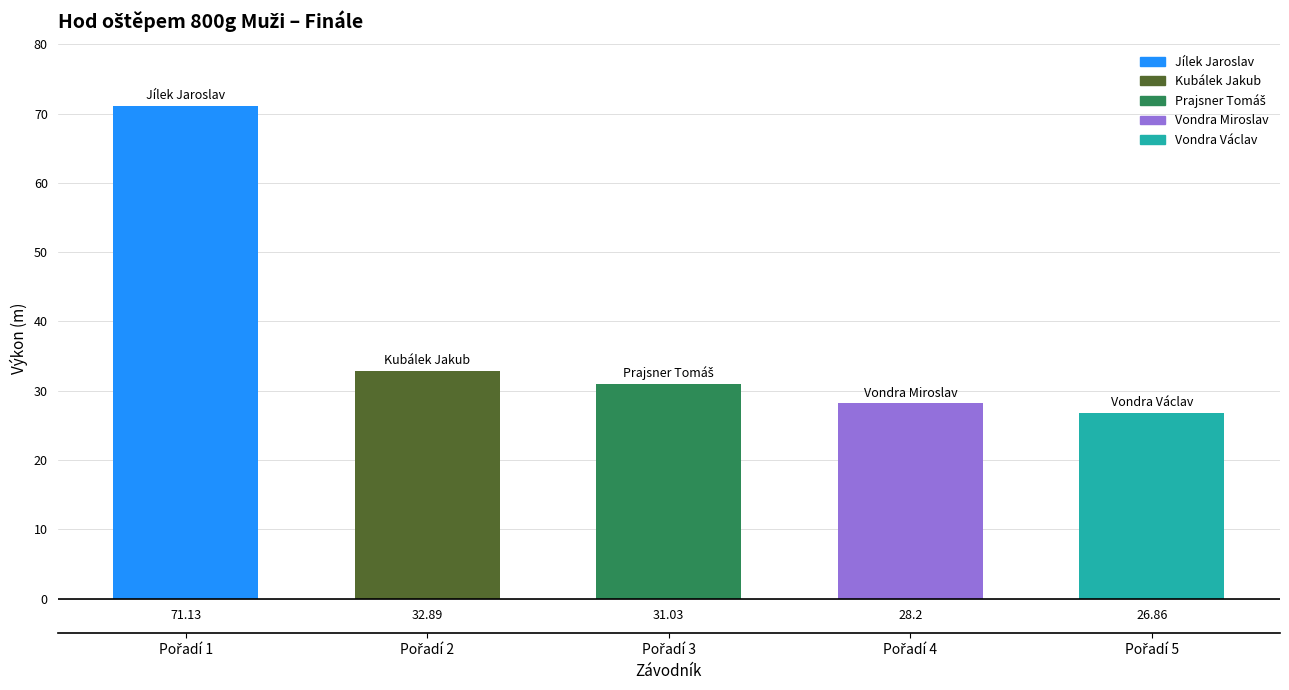

True or false: the data shows 6.9 at Vondra Miroslav
(TJ Lokomotiva Beroun).

False